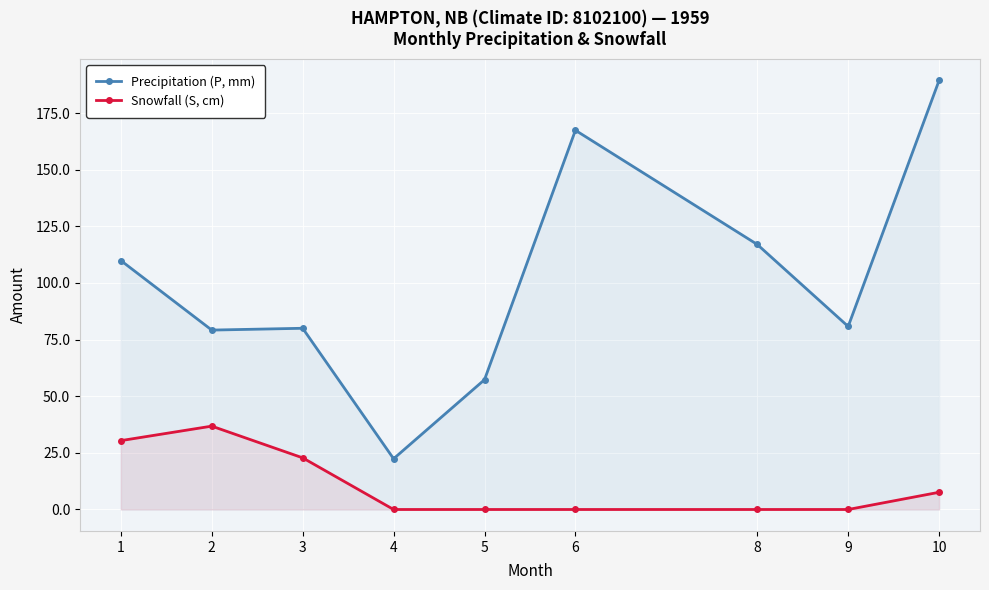

Reading right to left, what are all the values shown in this chart?

Precipitation (P, mm): 189.4	80.8	117.0	167.4	57.3	22.4	80.0	79.2	109.9
Snowfall (S, cm): 7.6	0.0	0.0	0.0	0.0	0.0	22.8	36.8	30.4